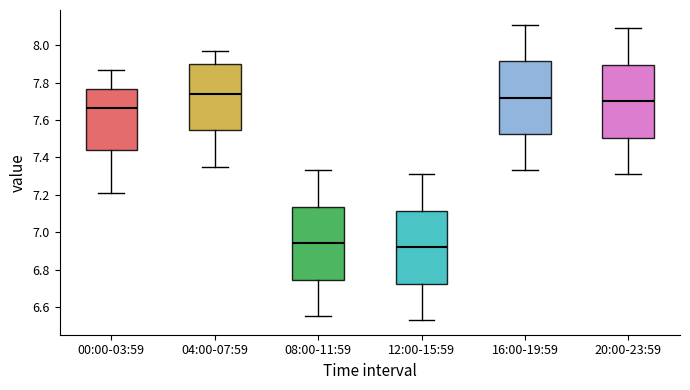

Where does the upper whisker of the box for 12:00-15:59 end on the y-axis? The values are not printed on the chart, so give them approximately, as read against the axis.

7.32